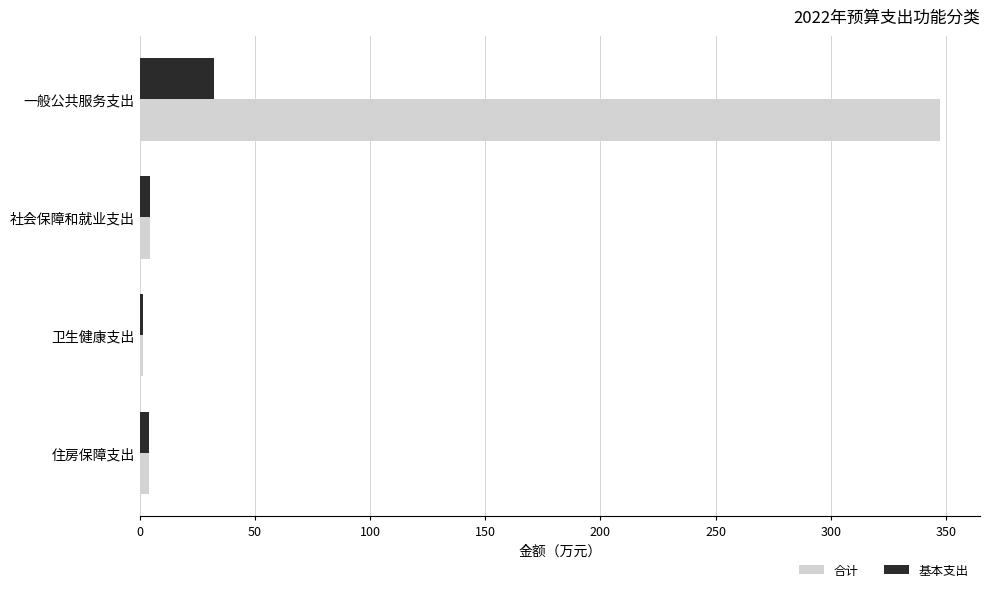

List the series in order of their overall mean, highest first.

合计, 基本支出